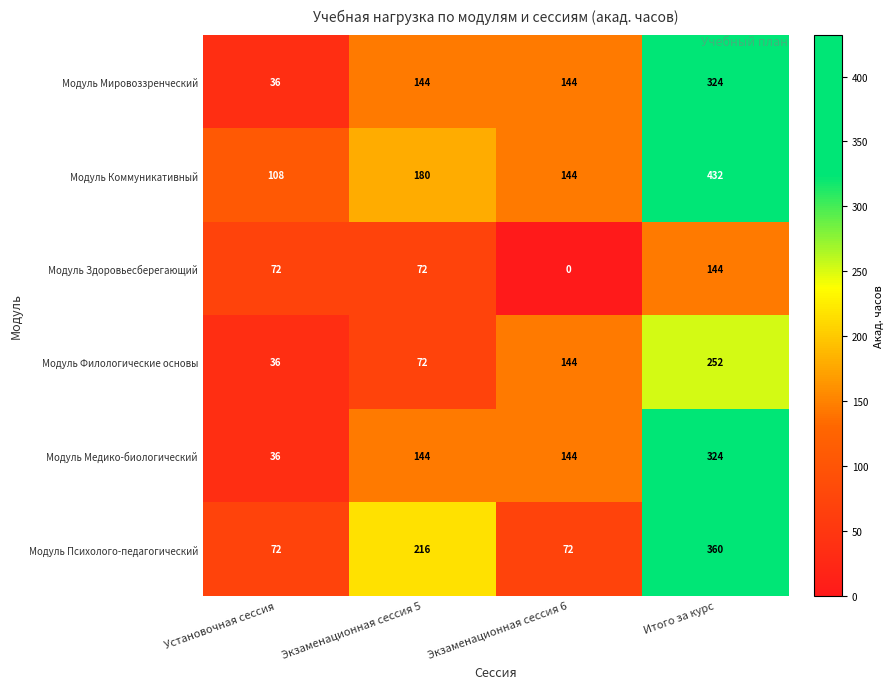

Which series has the widest spread of values?

Модуль Коммуникативный